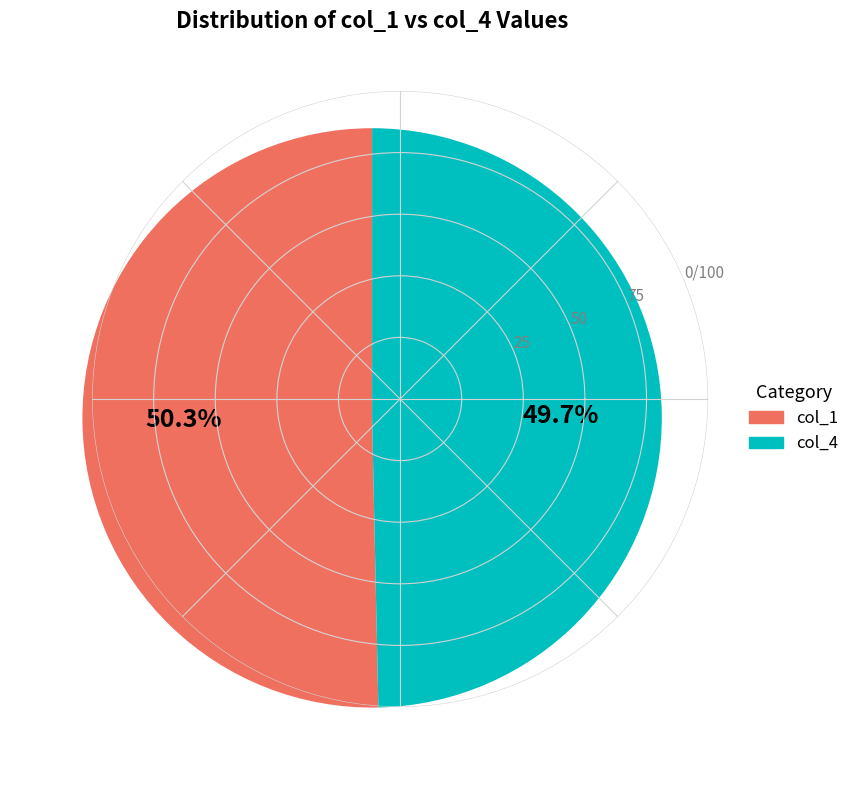

Rank the categories by value from lowest to highest.

col_4, col_1